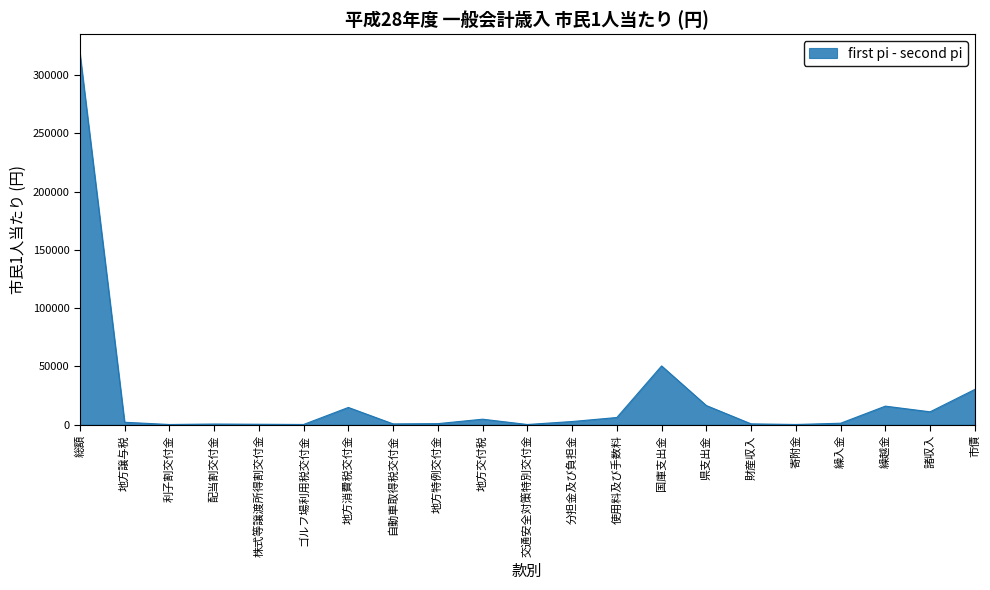

Between 繰入金 and 県支出金, which is larger?

県支出金